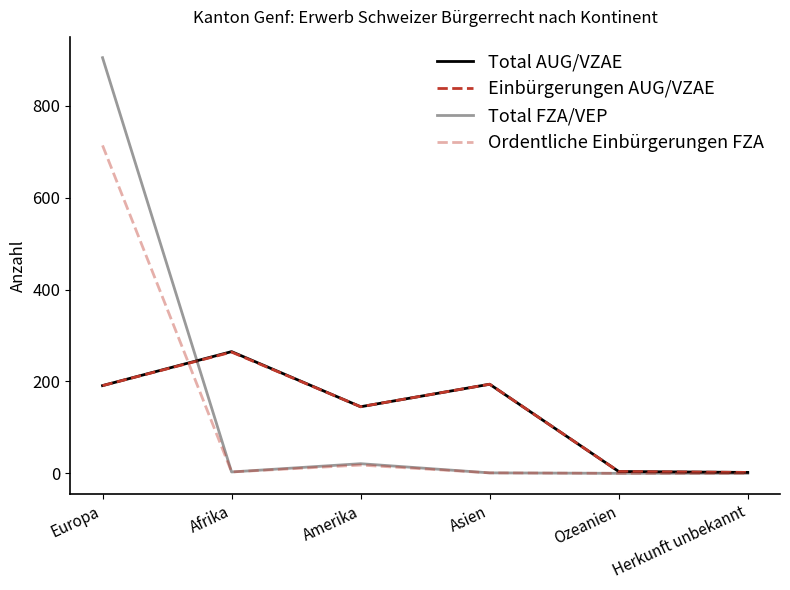

Does the chart display data point markers on the line(s)?

No